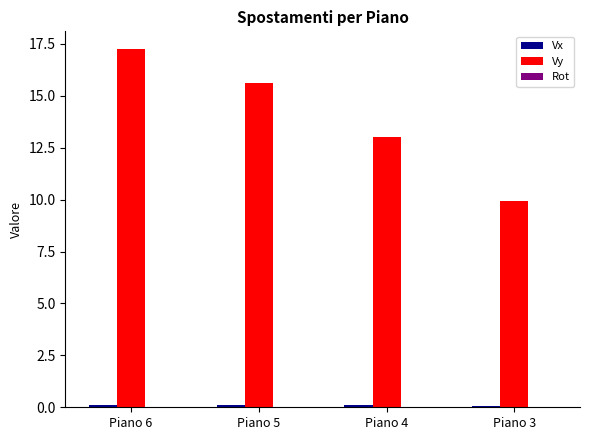

True or false: Vy has a value of 5.0 at Piano 5.

False